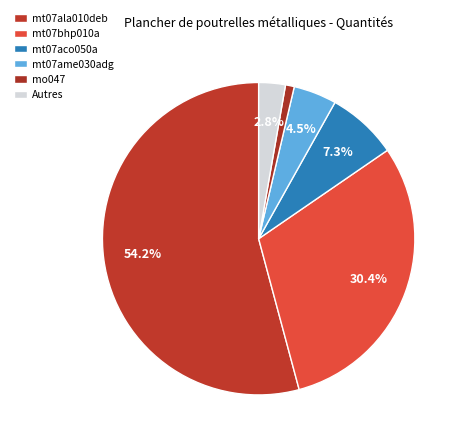

How many slices are in this pie chart?

6